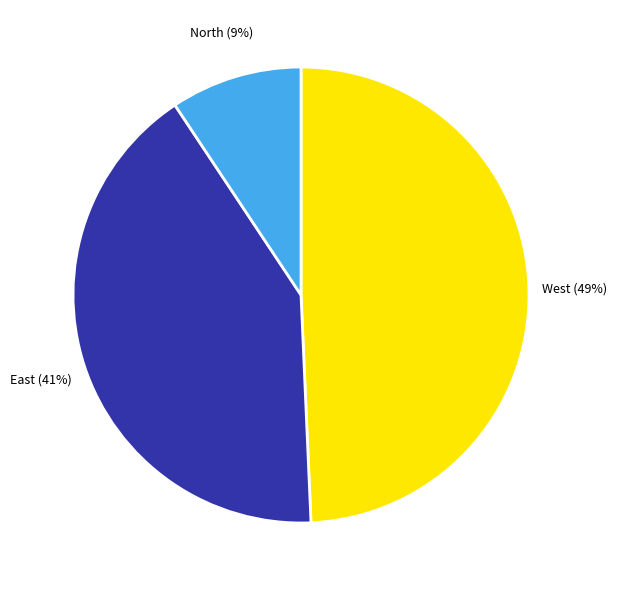

To the nearest percent, what is the difference between the largest and smallest slice percentages?

40%